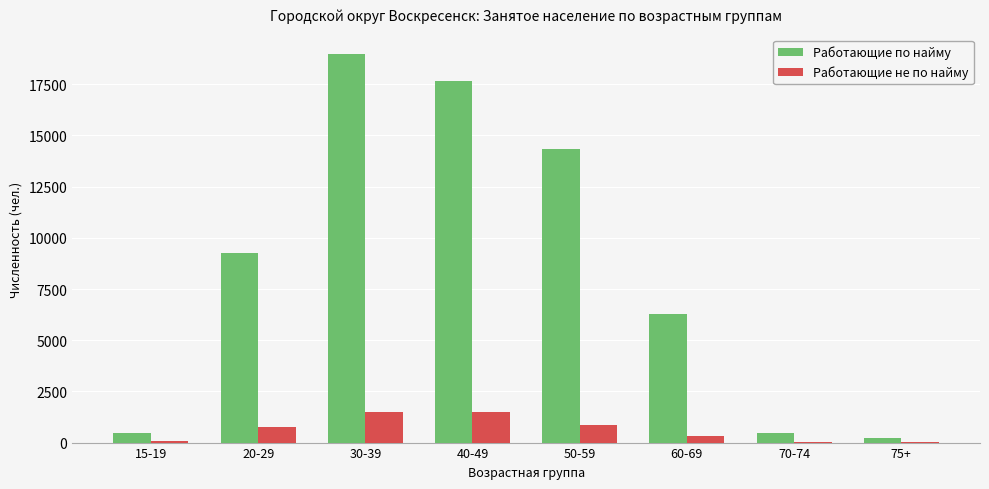

What is the sum of the Работающие по найму values at 50-59 and 60-69?

20636